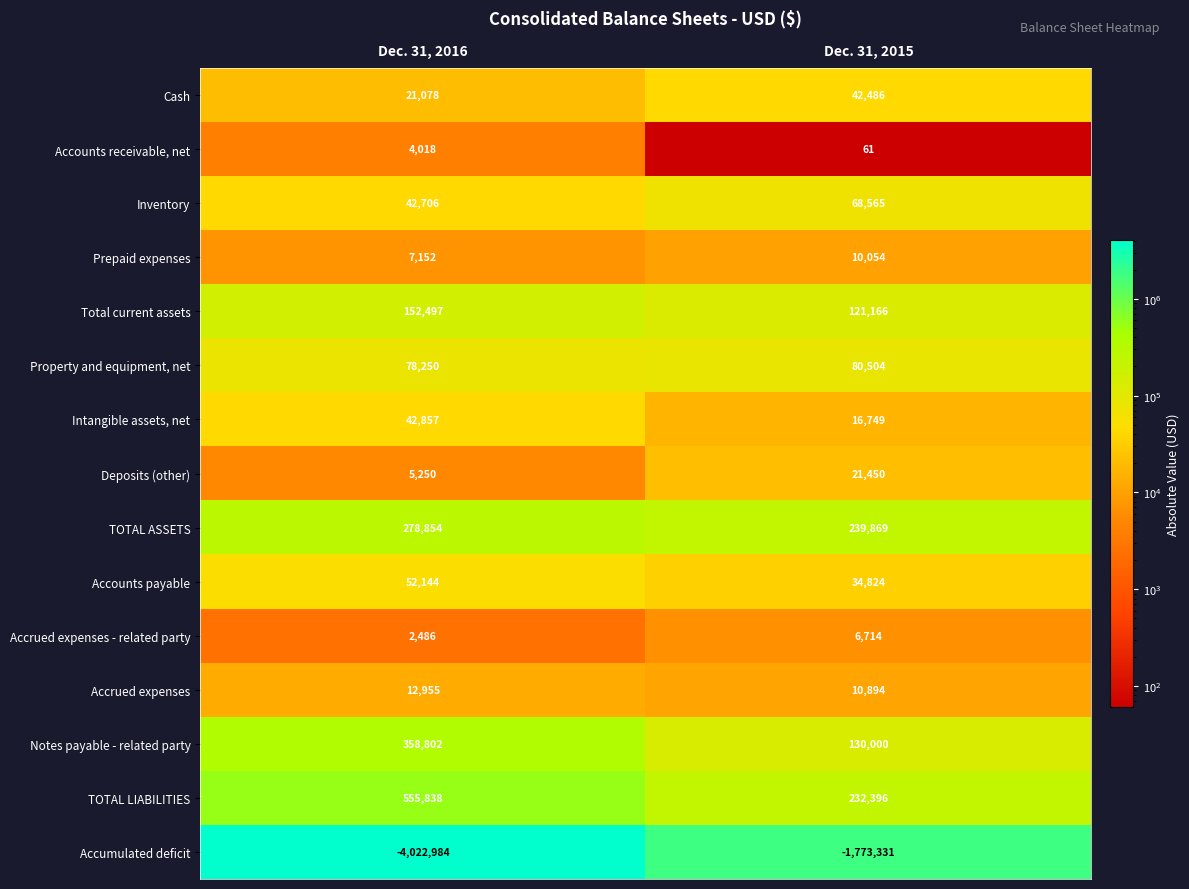

Reading left to right, extract all data points from this chart.

Cash: 21078	42486
Accounts receivable, net: 4018	61
Inventory: 42706	68565
Prepaid expenses: 7152	10054
Total current assets: 152497	121166
Property and equipment, net: 78250	80504
Intangible assets, net: 42857	16749
Deposits (other): 5250	21450
TOTAL ASSETS: 278854	239869
Accounts payable: 52144	34824
Accrued expenses - related party: 2486	6714
Accrued expenses: 12955	10894
Notes payable - related party: 358802	130000
TOTAL LIABILITIES: 555838	232396
Accumulated deficit: -4022984	-1773331